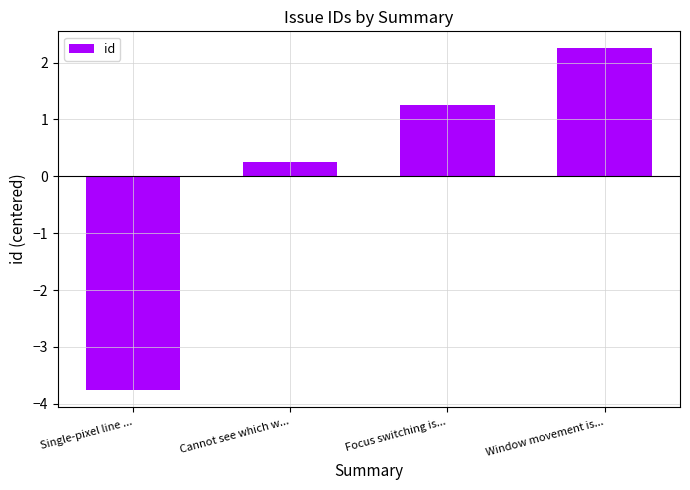

How many values are below zero?

1